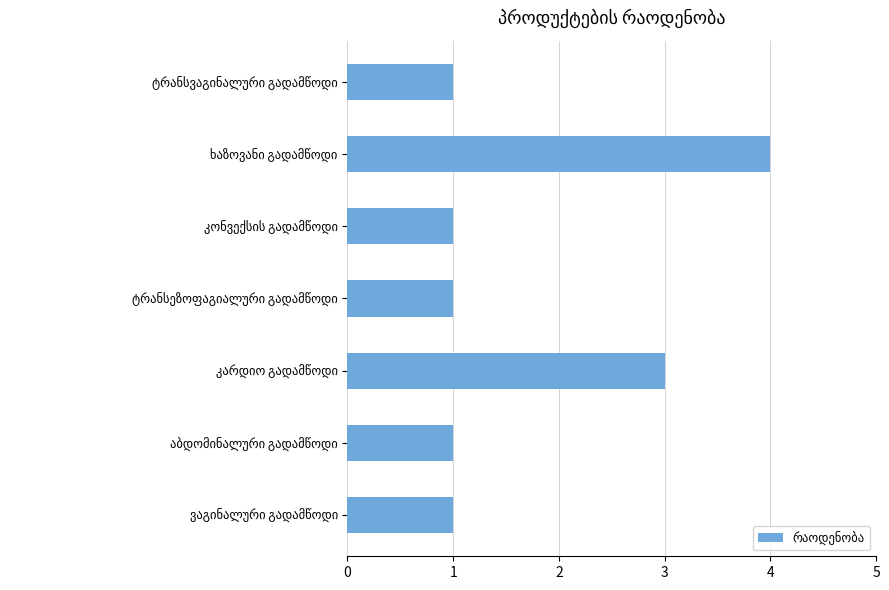

What is the difference between the maximum and minimum values?

3